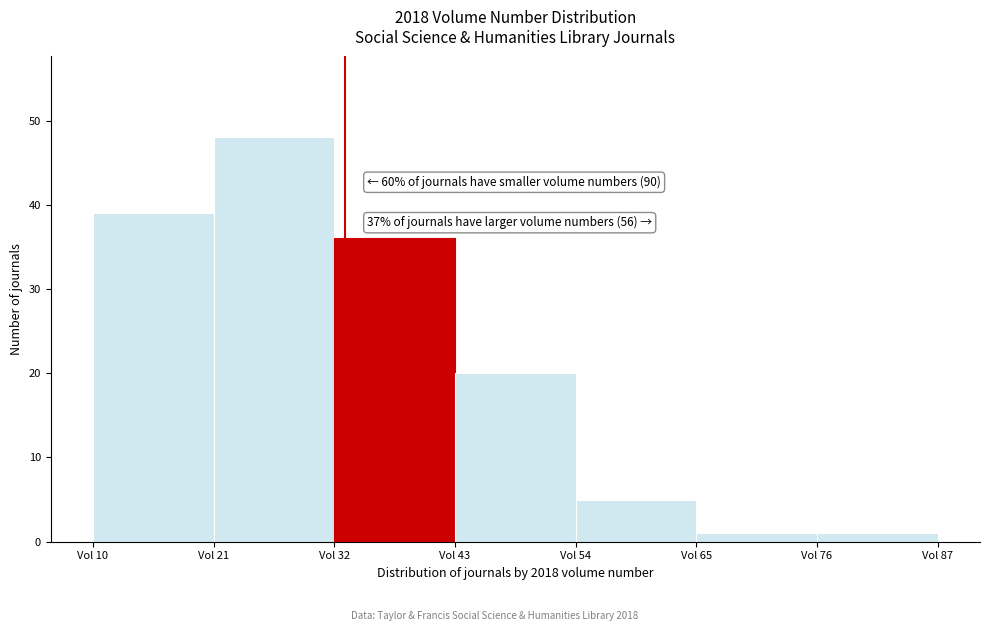

Which range on the x-axis has the tallest bar?

21 to 32